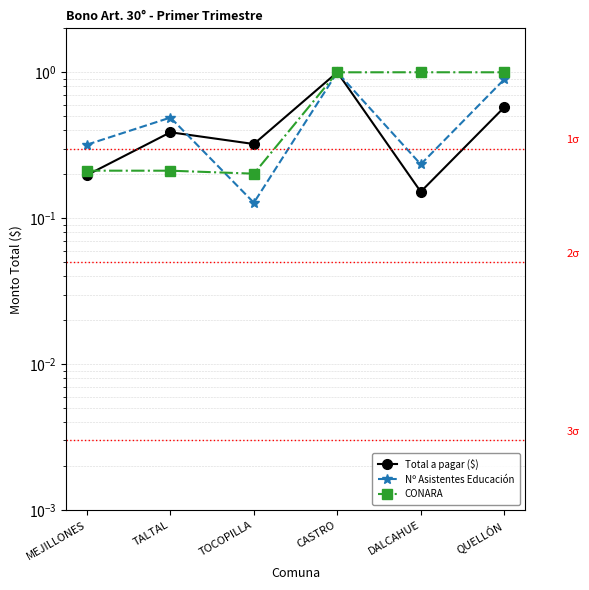

Reading left to right, what are all the values shown in this chart?

Total a pagar ($): MEJILLONES=0.2	TALTAL=0.4	TOCOPILLA=0.3	CASTRO=1.0	DALCAHUE=0.2	QUELLÓN=0.6
Nº Asistentes Educación: MEJILLONES=0.3	TALTAL=0.5	TOCOPILLA=0.1	CASTRO=1.0	DALCAHUE=0.2	QUELLÓN=0.9
CONARA: MEJILLONES=0.2	TALTAL=0.2	TOCOPILLA=0.2	CASTRO=1.0	DALCAHUE=1.0	QUELLÓN=1.0